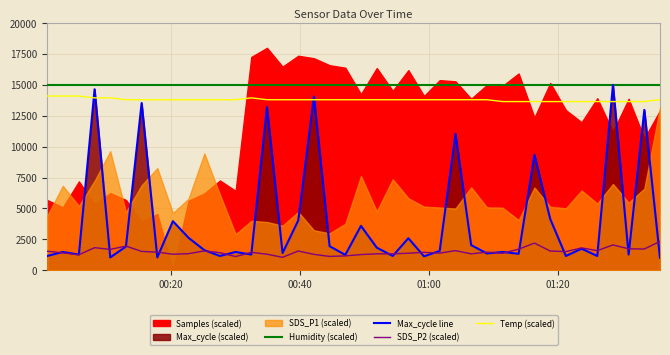

How many times do Max_cycle line and Humidity (scaled) cross each other?

2